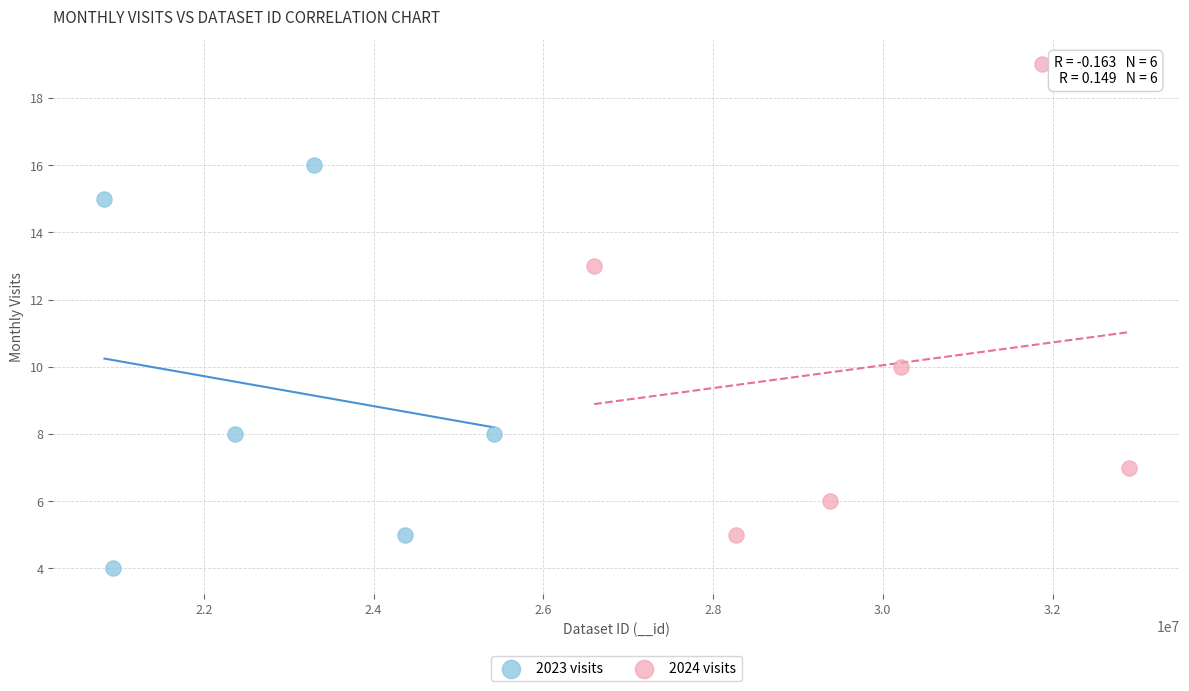

What are all the series names shown in the legend?

2023 visits, 2024 visits